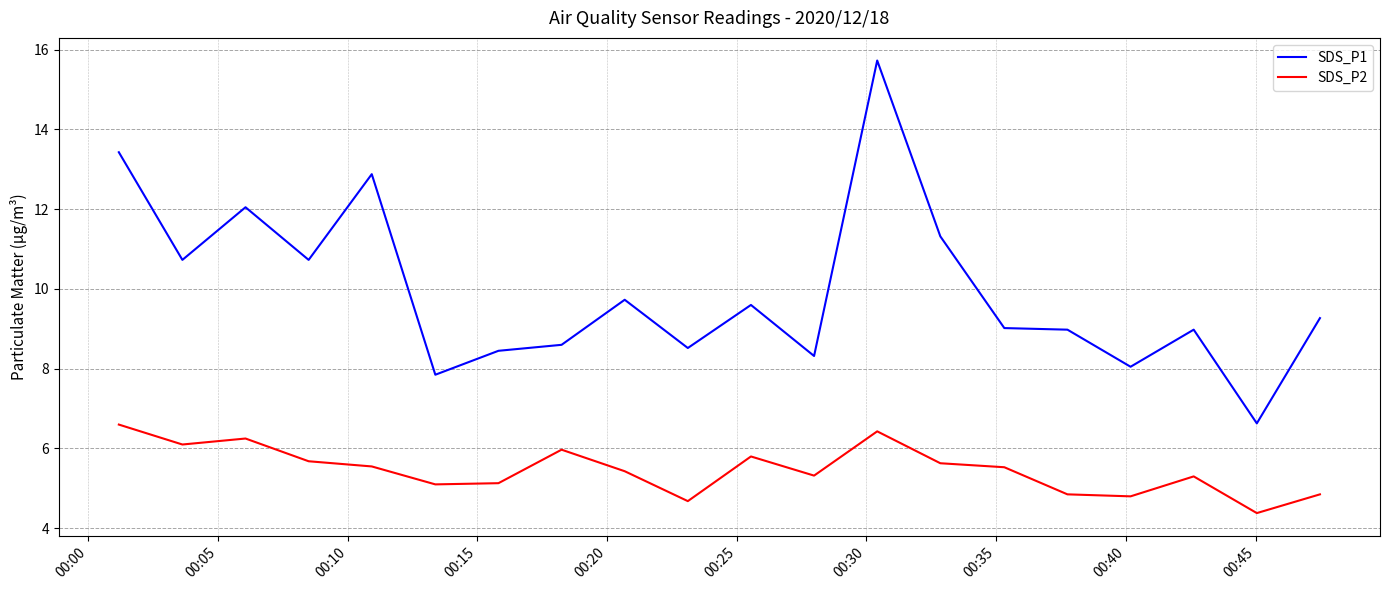

Which series has the widest spread of values?

SDS_P1